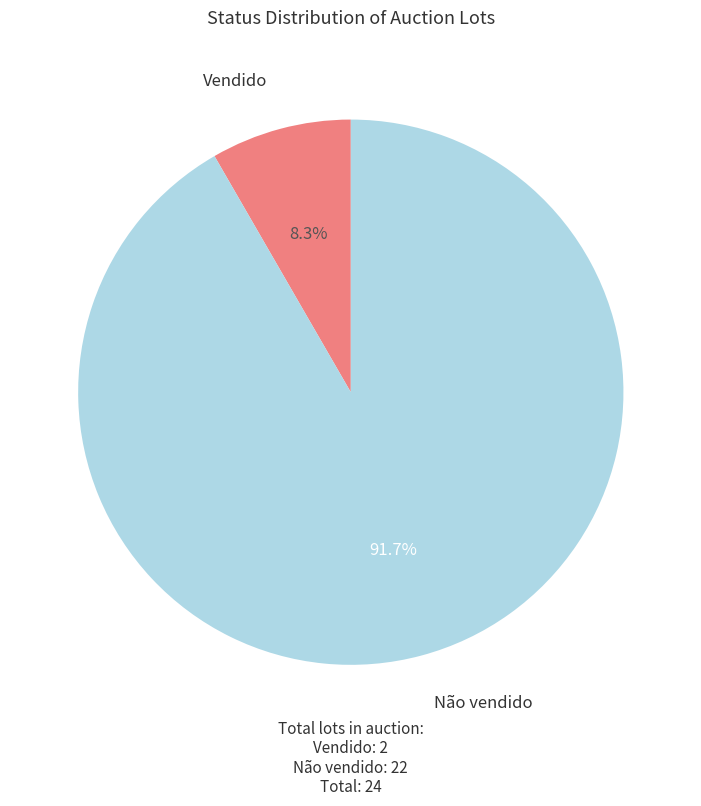

Is there any slice that represents more than half of the pie?

Yes